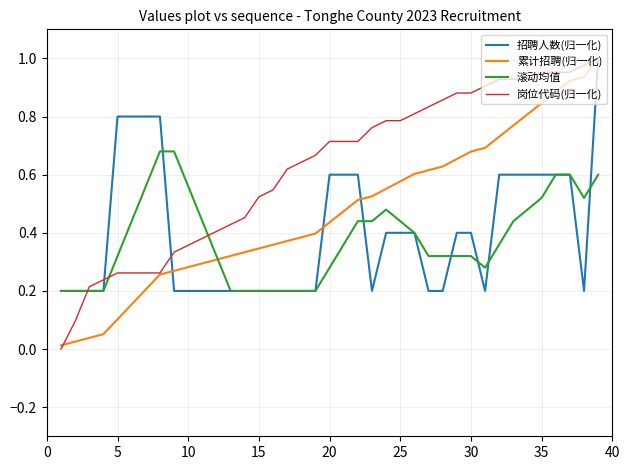

True or false: 岗位代码(归一化) and 累计招聘(归一化) cross at least once.

True